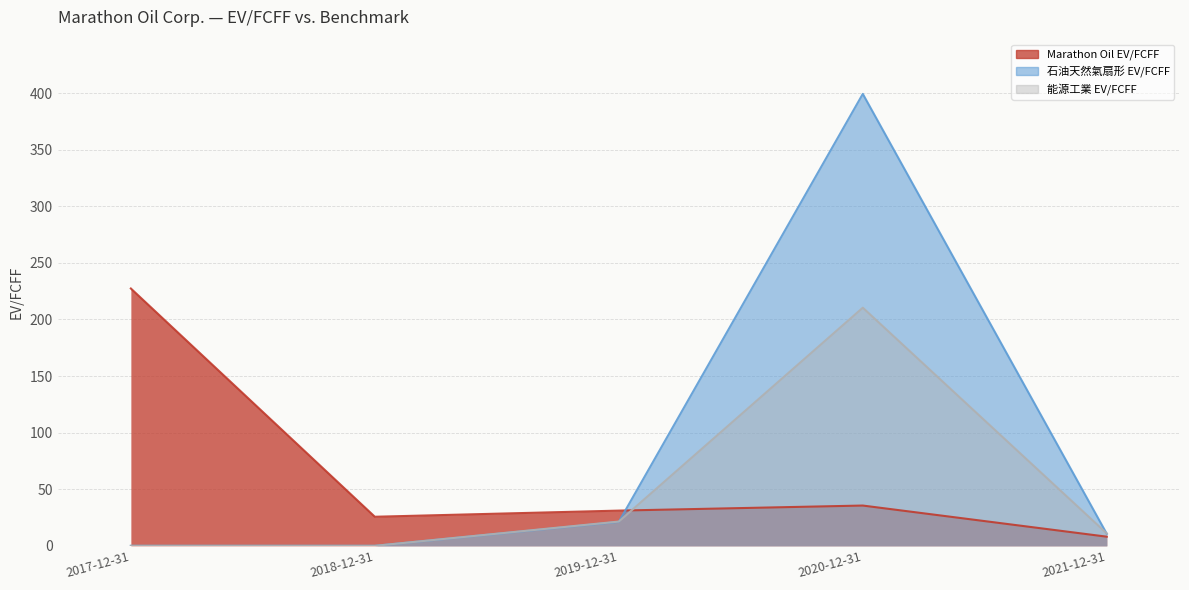

Where is the first local maximum for Marathon Oil EV/FCFF?

2020-12-31